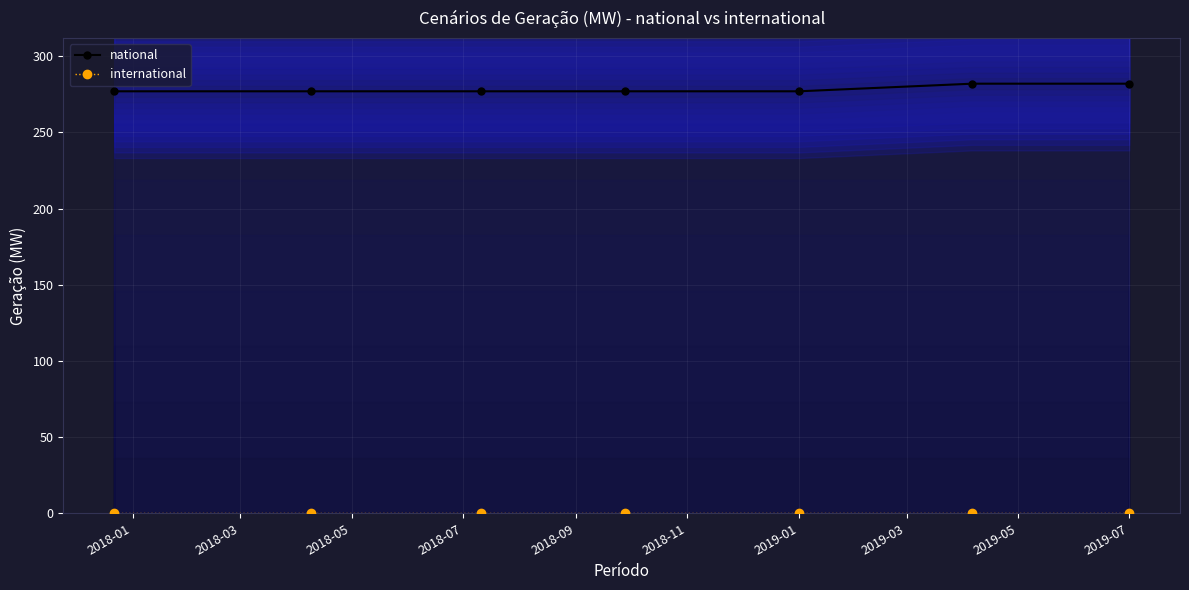

What is the total value across all series at 2018-01?

277